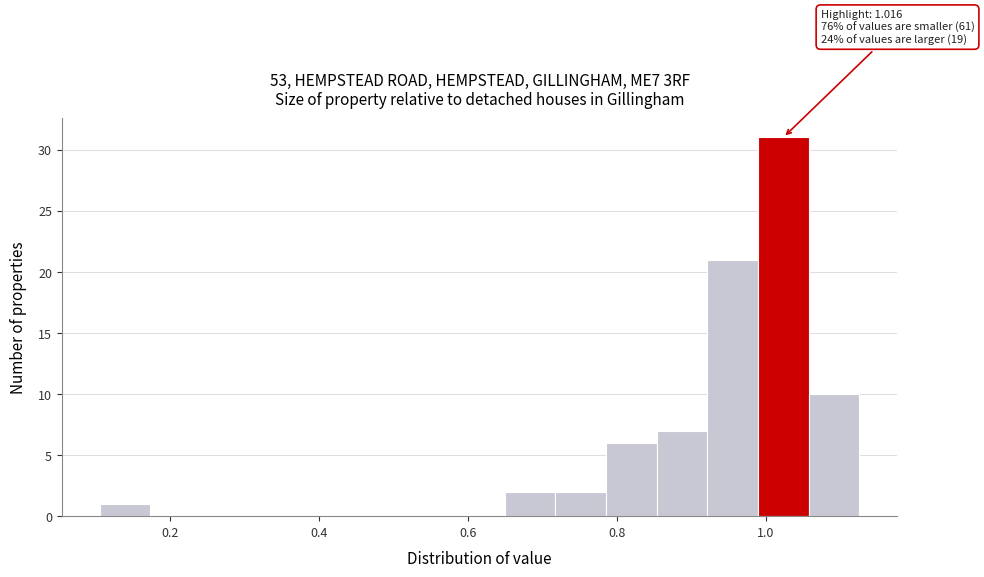

Read against the x-axis, roughly where is the centre of the tallest bar?

1.02